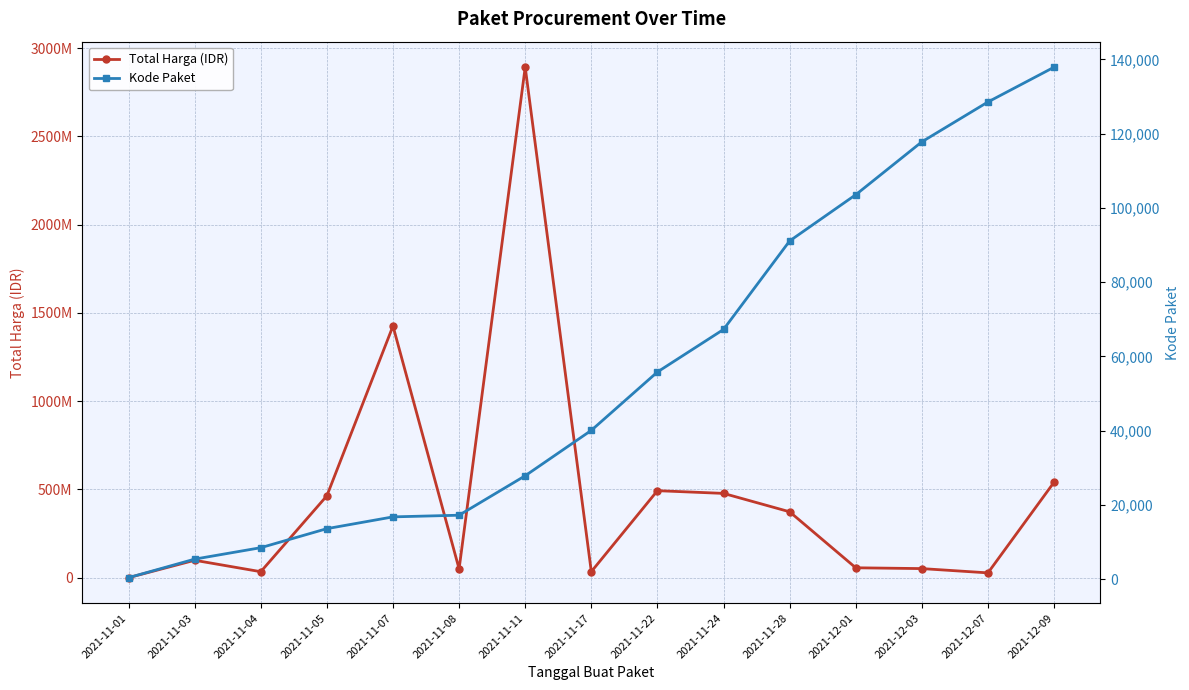

List the labels in order of Kode Paket value, largest first.

2021-12-09, 2021-12-07, 2021-12-03, 2021-12-01, 2021-11-28, 2021-11-24, 2021-11-22, 2021-11-17, 2021-11-11, 2021-11-08, 2021-11-07, 2021-11-05, 2021-11-04, 2021-11-03, 2021-11-01